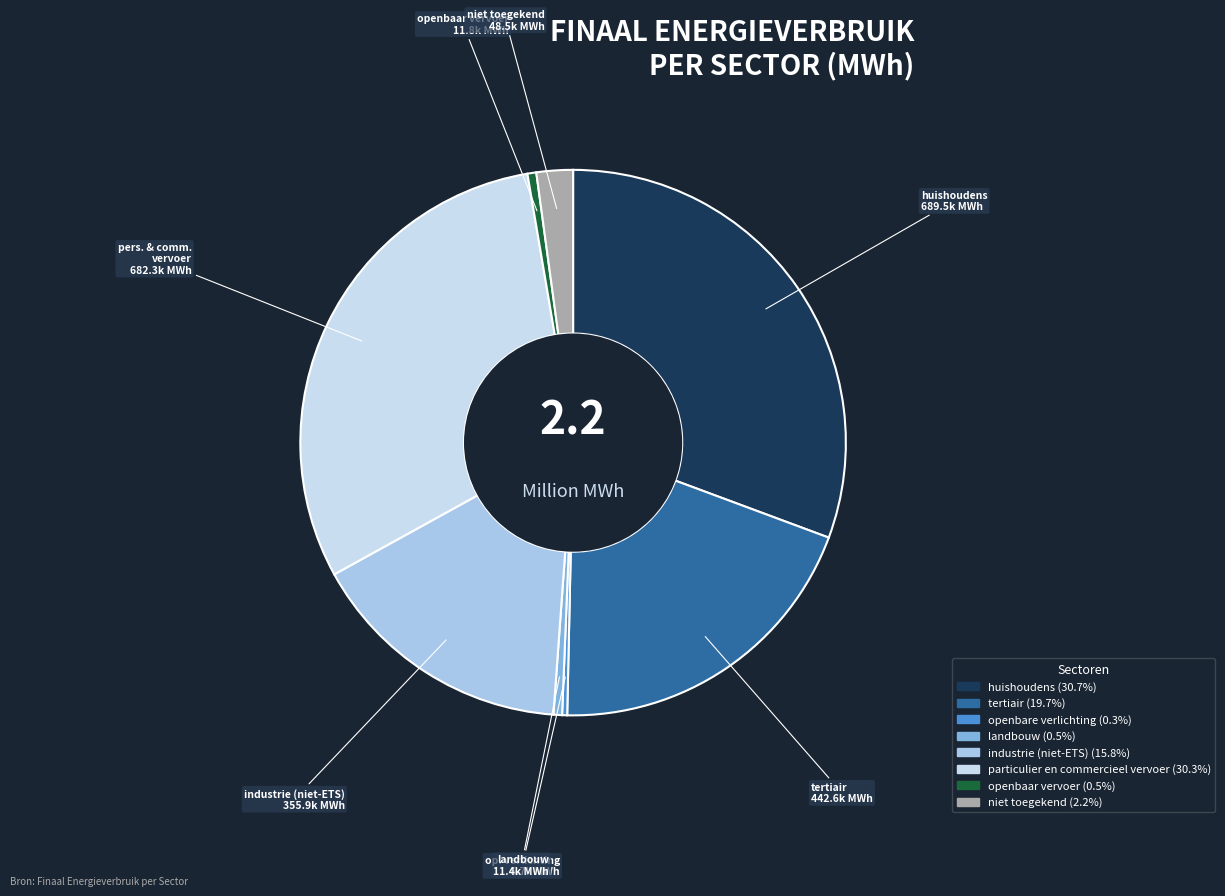

To the nearest percent, what is the difference between the largest and smallest slice percentages?

30%